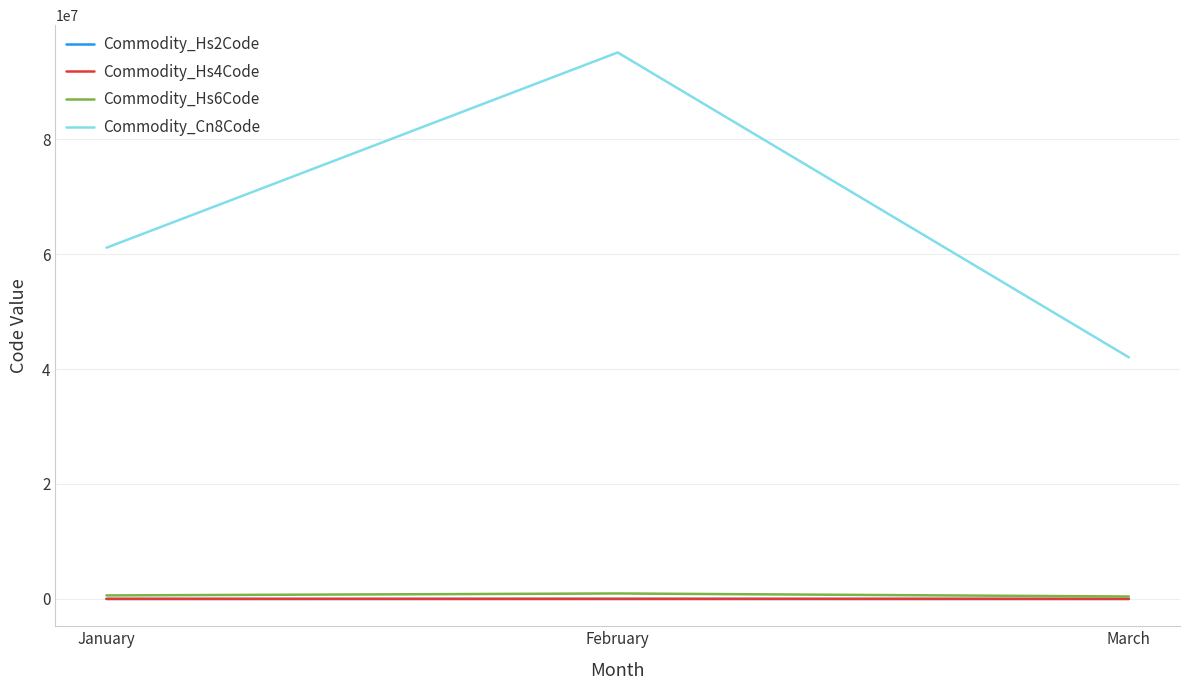

What is the average value of the Commodity_Hs6Code series?

660680